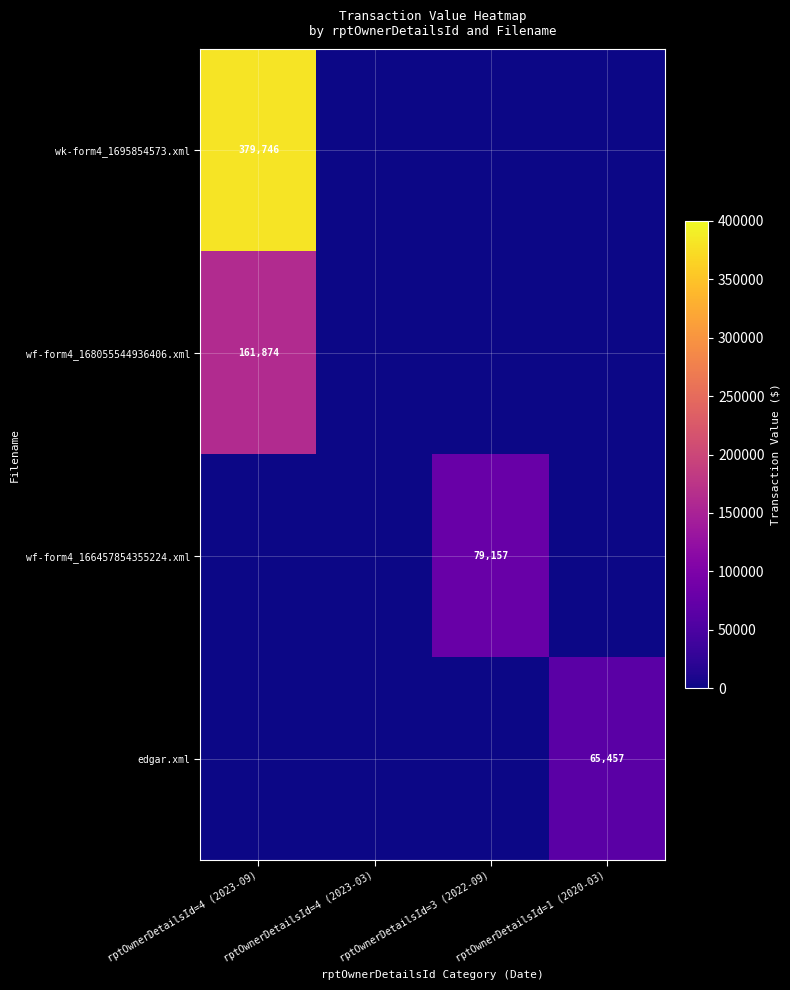

The value of wk-form4_1695854573.xml at rptOwnerDetailsId=4 (2023-09) is 379746. True or false?

True